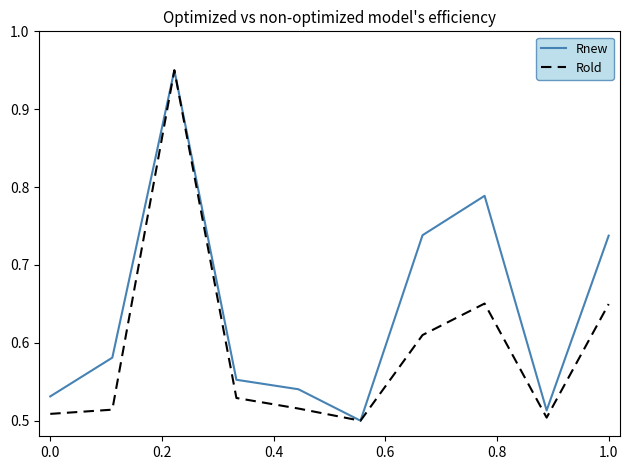

Rank the series by their average value, from lowest to highest.

Rold, Rnew